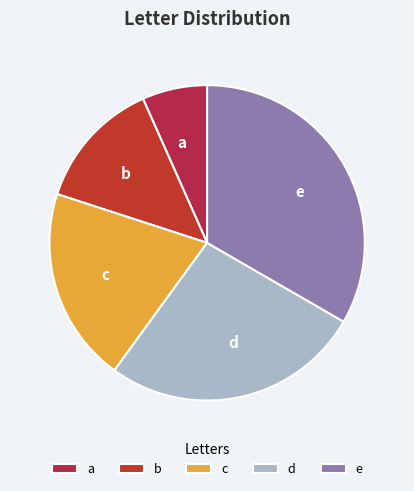

The e slice represents 33% of the pie. True or false?

True